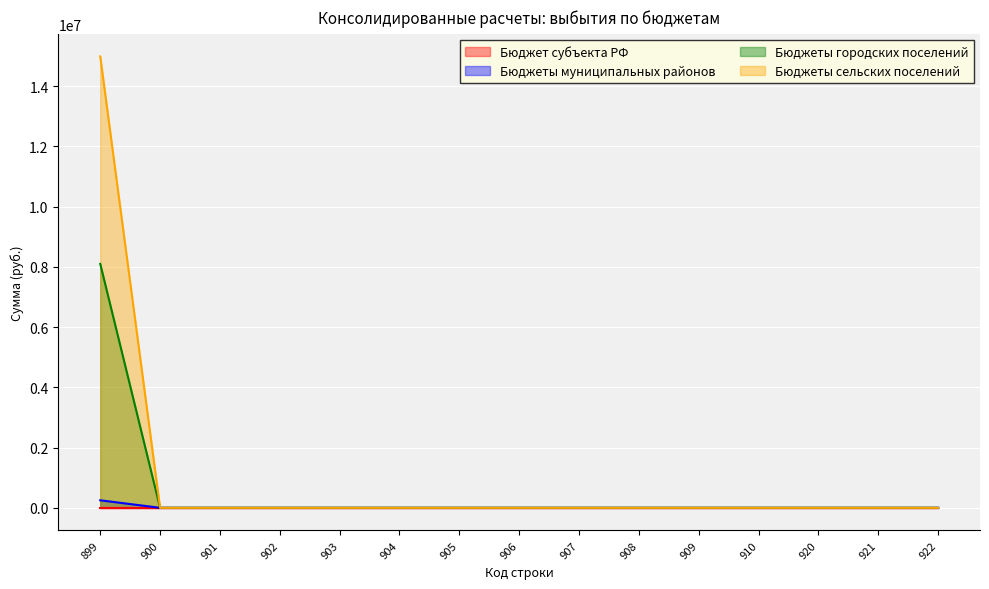

What is the highest value of the Бюджеты городских поселений series?

8101341